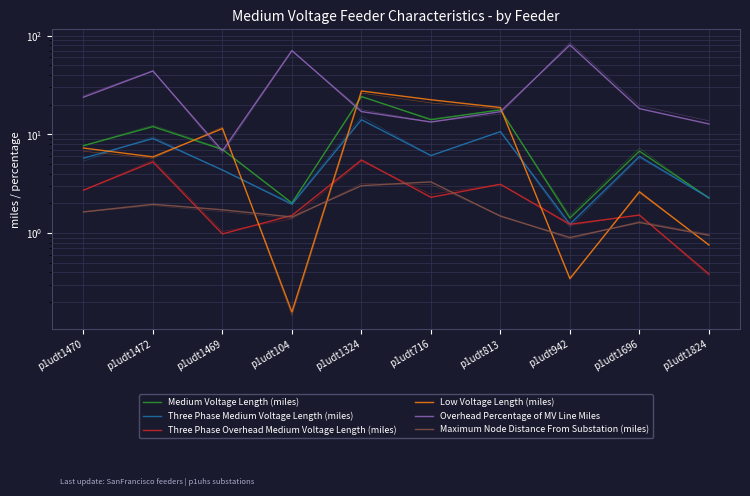

The value of Three Phase Overhead Medium Voltage Length (miles) at p1udt1696 is 2.6. True or false?

False